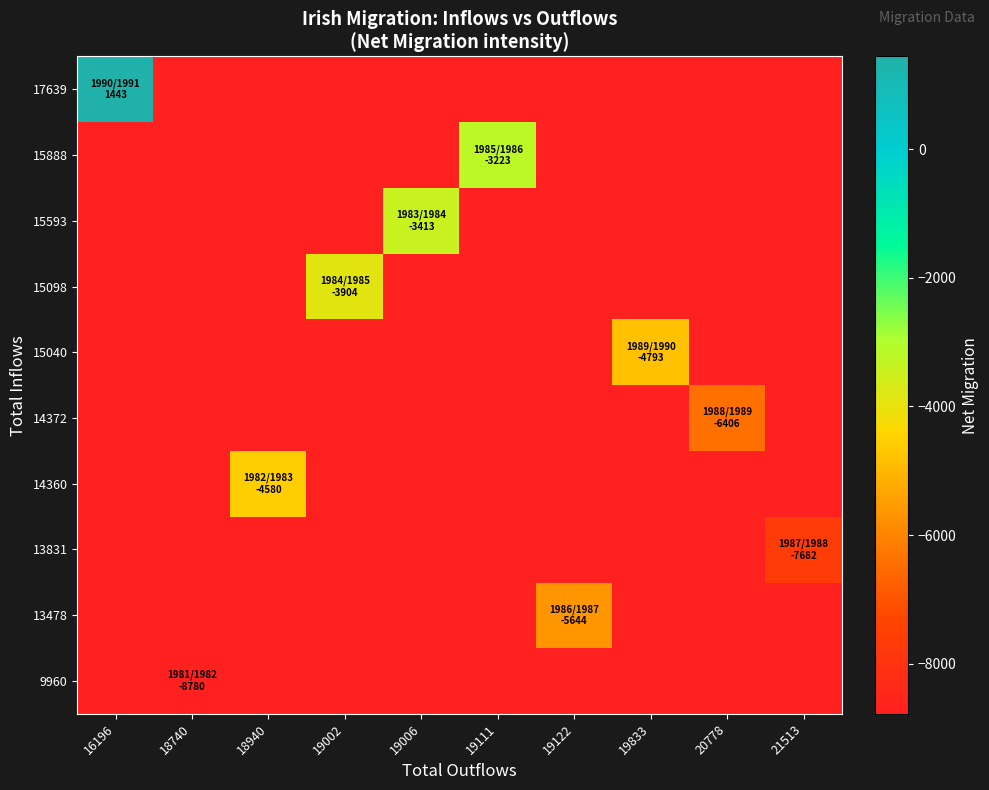

Which has a higher value, 19002 or 21513?

19002